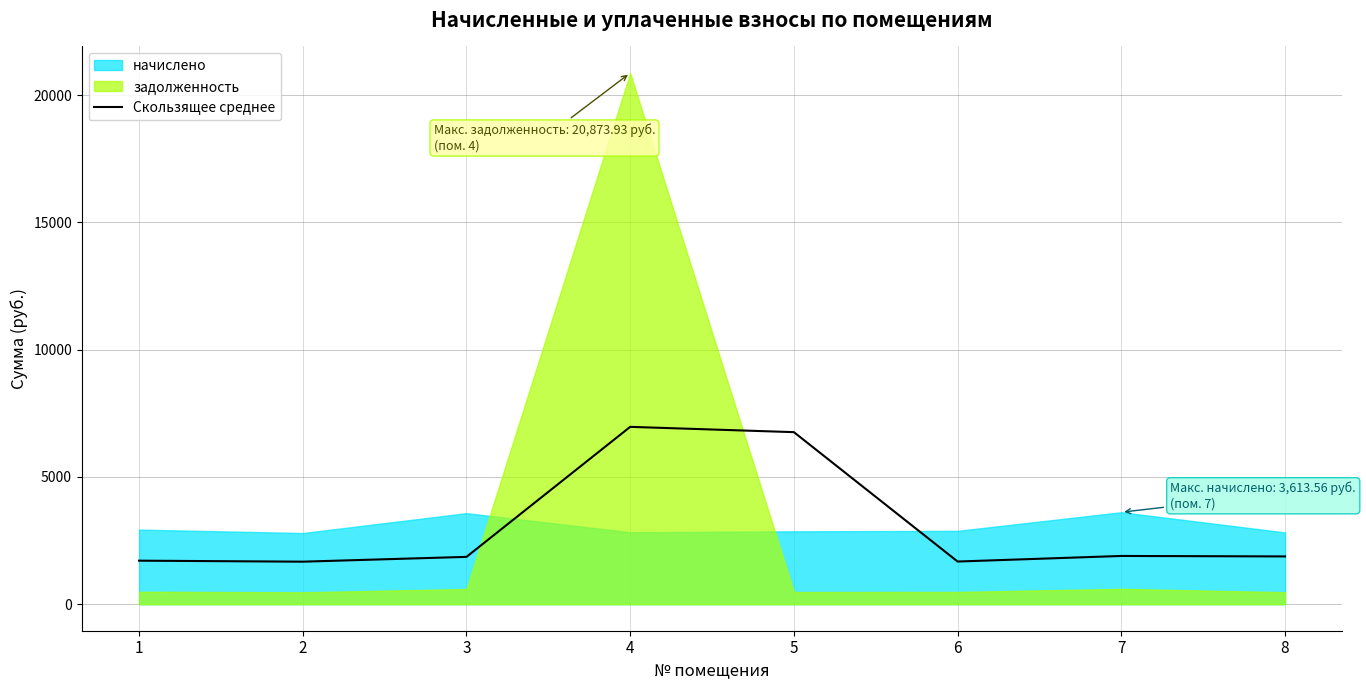

What is the lowest value of the Скользящее среднее series?

1669.8